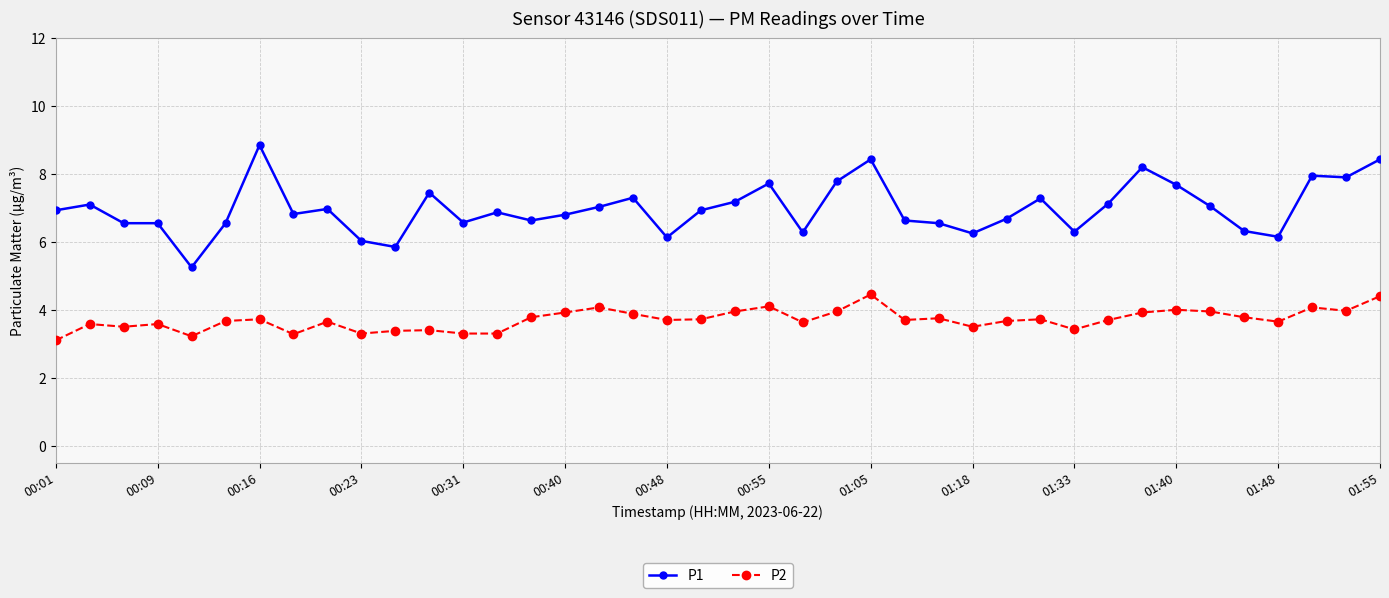

Which series has the largest total across all categories?

P1